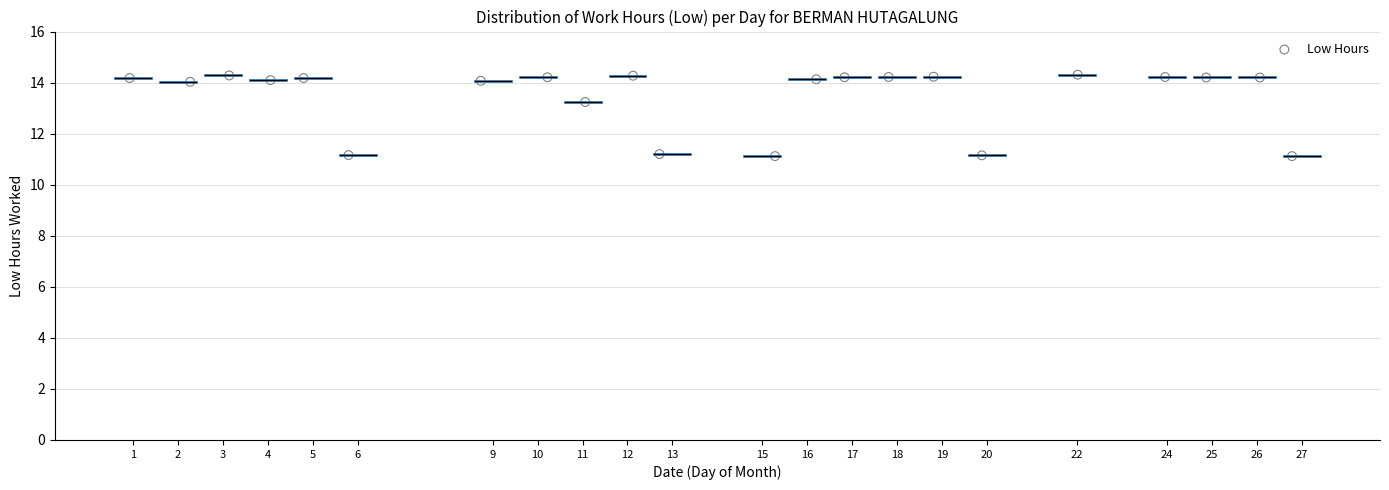

What is the range of X values (max minus min)?

25.9